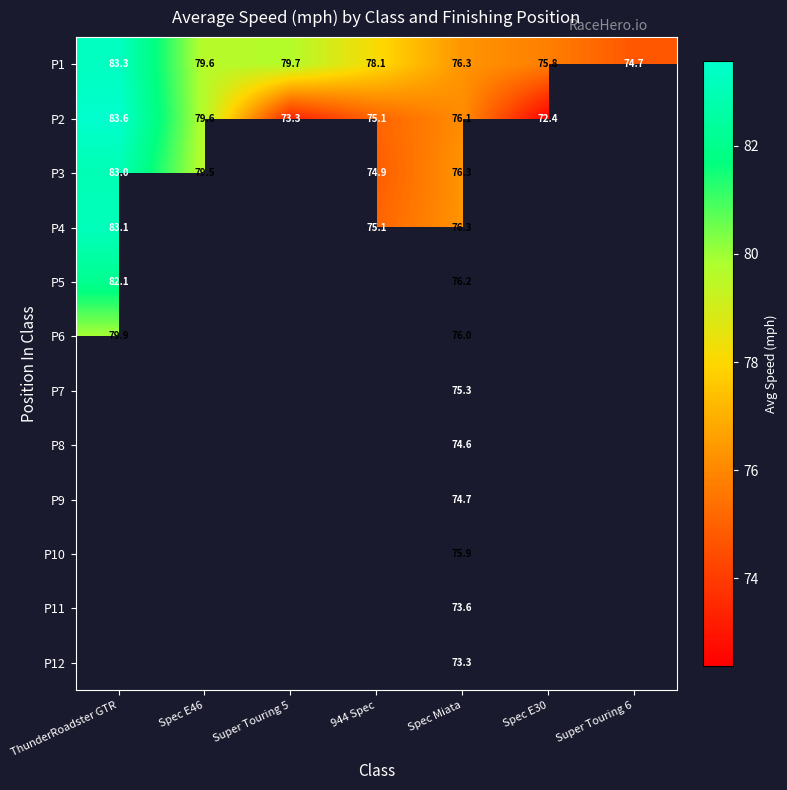

What is the greatest value displayed?

83.6